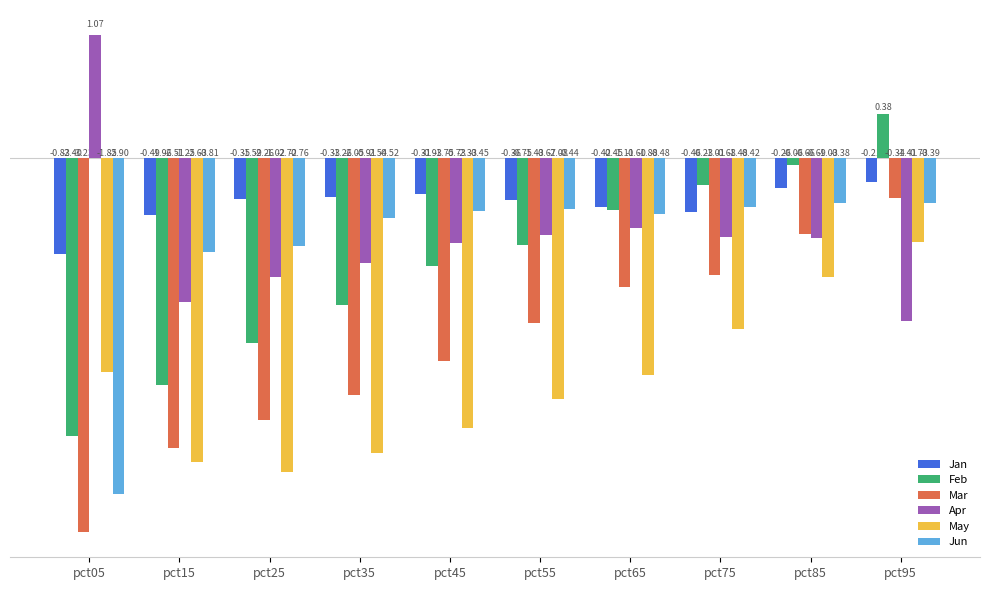

How many categories are shown in the chart?

10